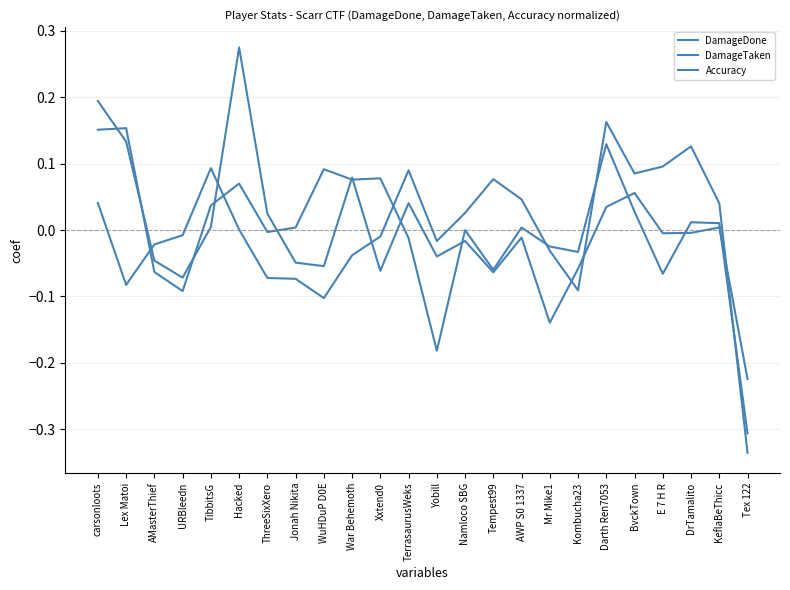

Is this an area chart (filled region under the line)?

No